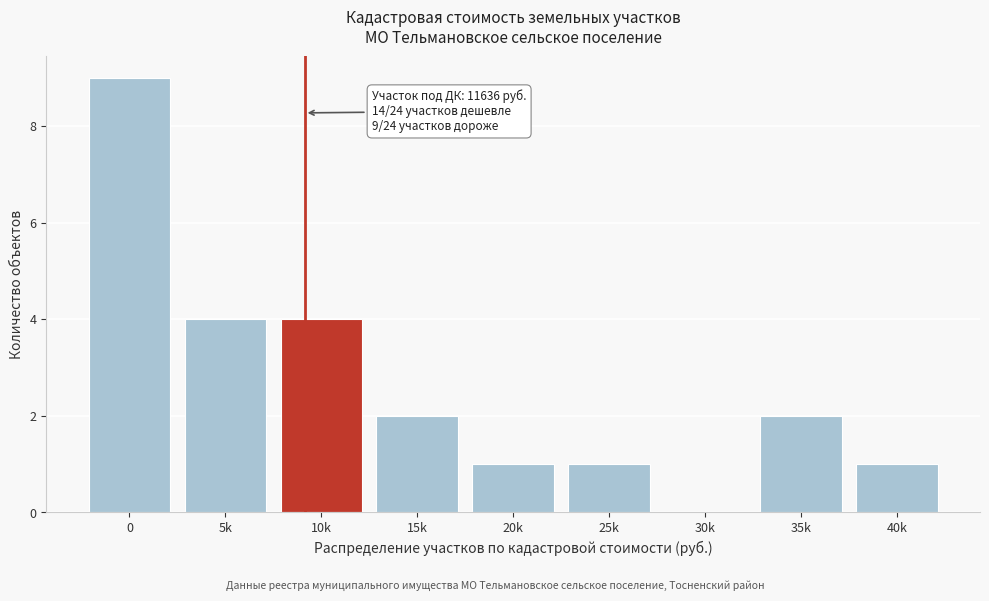

Reading right to left, list all the values displayed in this chart.

40k=1	35k=2	30k=0	25k=1	20k=1	15k=2	10k=4	5k=4	0=9